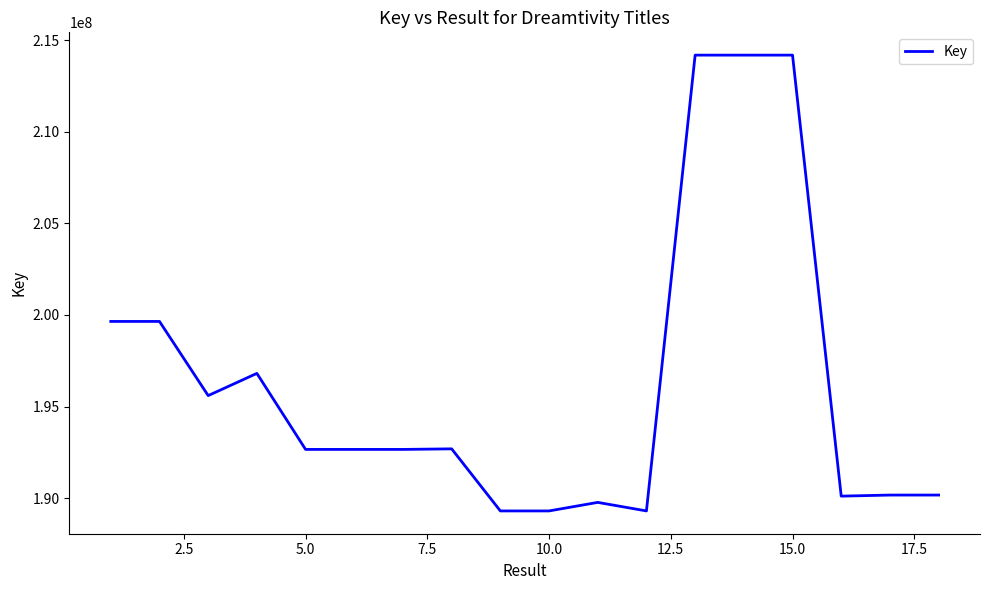

What is the difference between the maximum and minimum values?

24896970